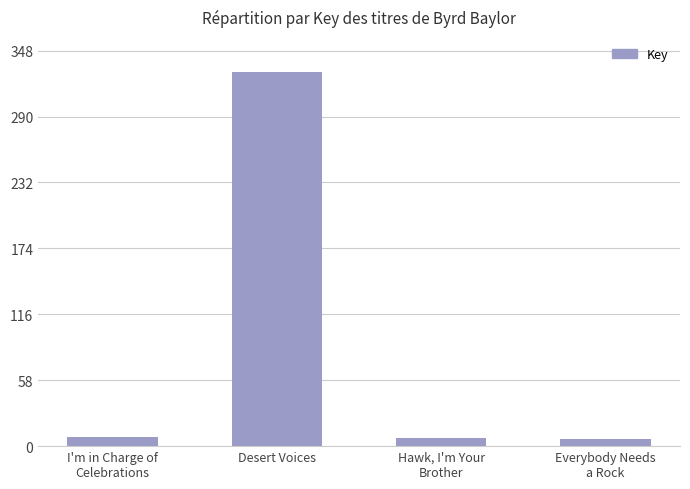

At which category does the chart reach its peak across all series?

Desert Voices